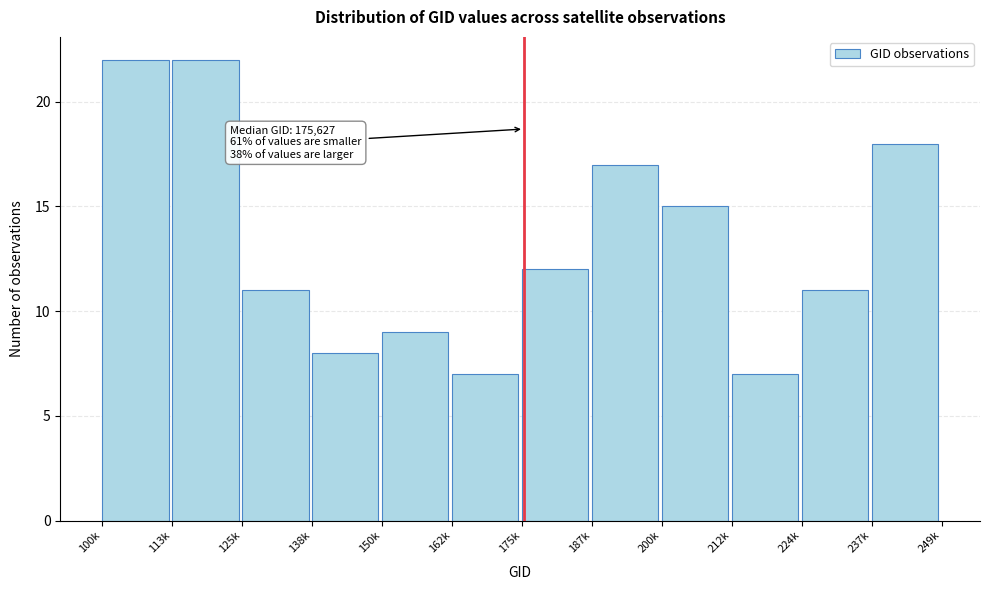

Reading left to right, transcribe all the data shown in this chart.

100k=22	113k=22	125k=11	138k=8	150k=9	162k=7	175k=12	187k=17	200k=15	212k=7	224k=11	237k=18